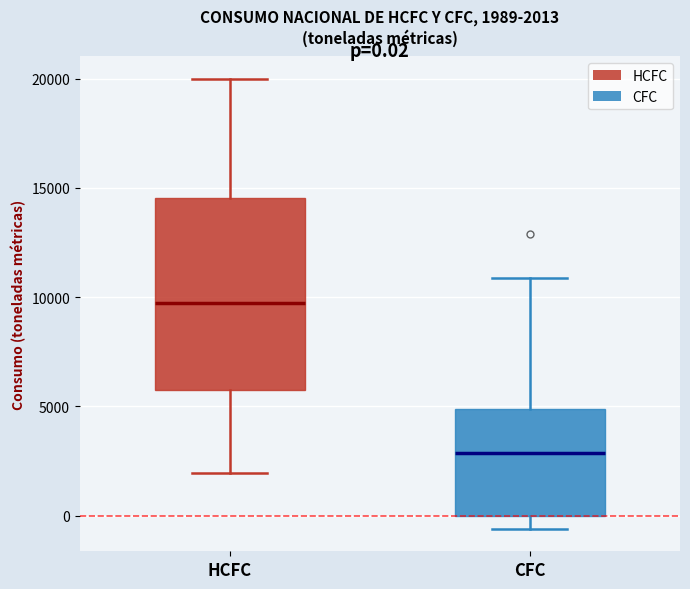

Which box's median line is the highest?

HCFC